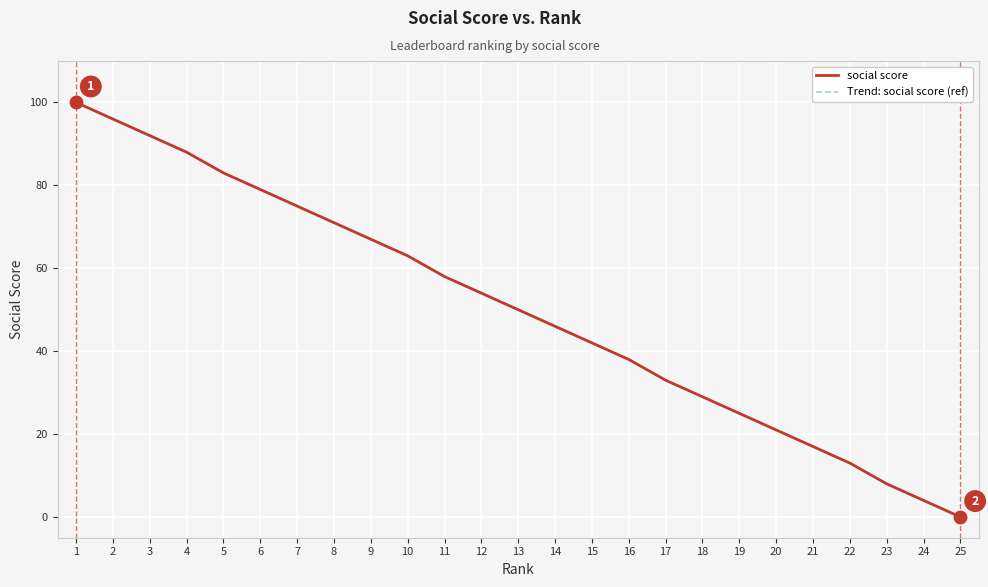

Does the chart have visible grid lines?

Yes